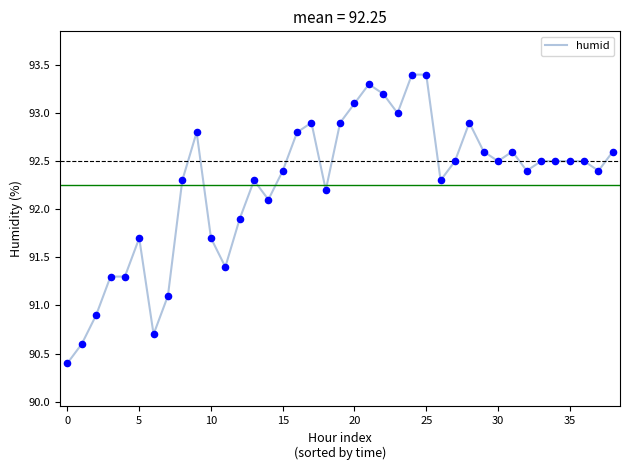

What is the maximum value shown in the chart?

93.4